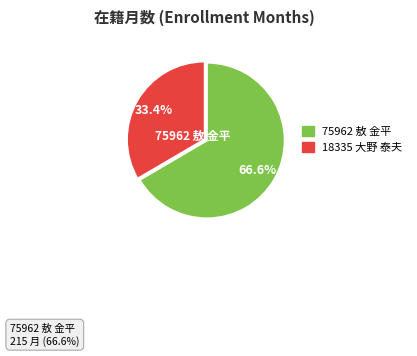

Does 18335 大野 泰夫 account for over 50% of the chart?

No